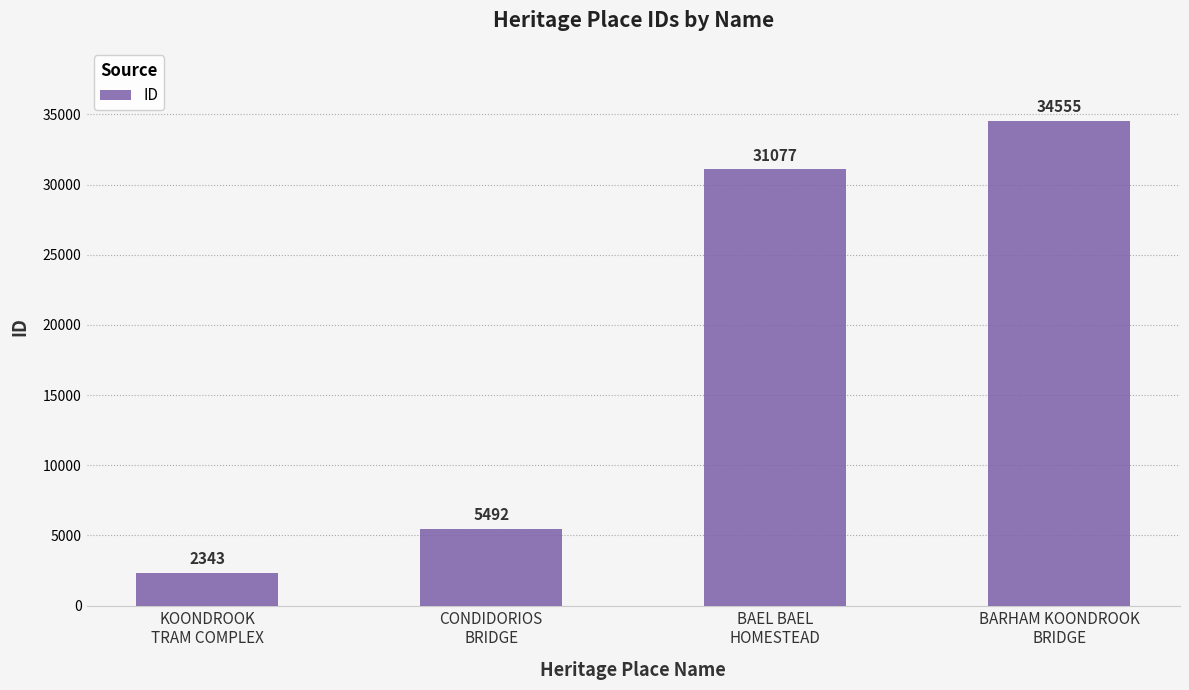

The chart shows a value of 2343 at KOONDROOK
TRAM COMPLEX. True or false?

True